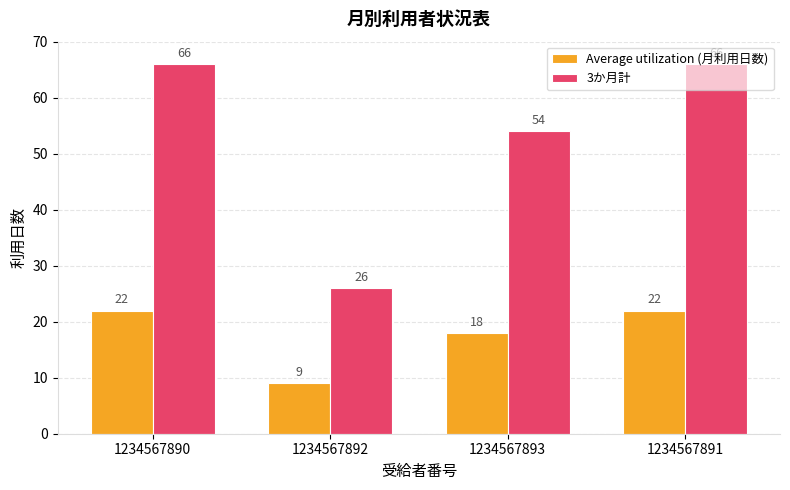

What is the sum of the Average utilization (月利用日数) values at 1234567891 and 1234567893?

40